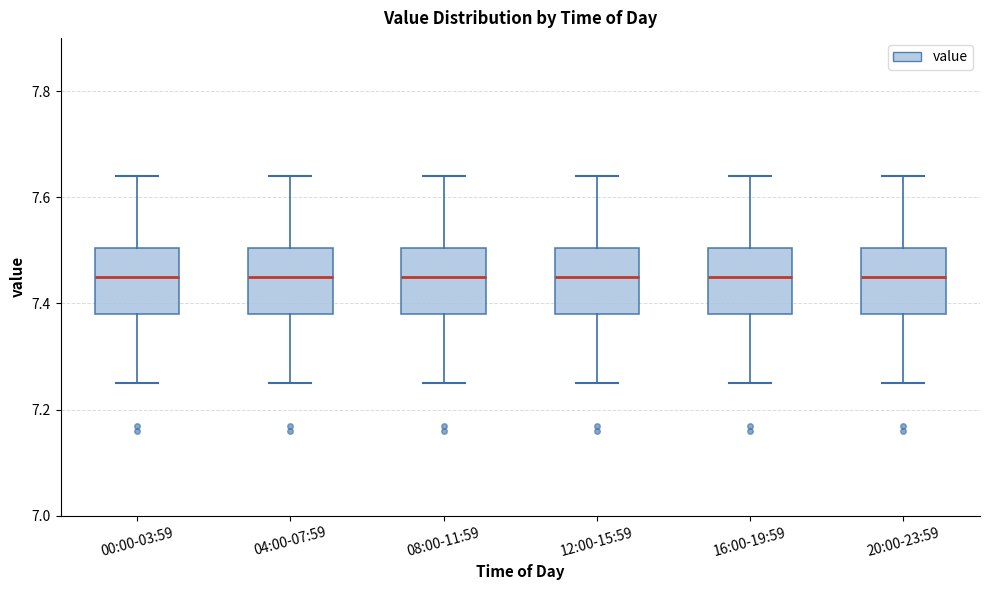

Reading left to right, transcribe this box plot: for each box, give where its median line is, the range the box spans, and where its two whiskers end, as read against the y-axis. The values are not printed on the chart, so give them approximately, as read against the axis.

00:00-03:59: median 7.46, box 7.38 to 7.50, whiskers 7.26 to 7.64
04:00-07:59: median 7.46, box 7.38 to 7.50, whiskers 7.26 to 7.64
08:00-11:59: median 7.46, box 7.38 to 7.50, whiskers 7.26 to 7.64
12:00-15:59: median 7.46, box 7.38 to 7.50, whiskers 7.26 to 7.64
16:00-19:59: median 7.46, box 7.38 to 7.50, whiskers 7.26 to 7.64
20:00-23:59: median 7.46, box 7.38 to 7.50, whiskers 7.26 to 7.64